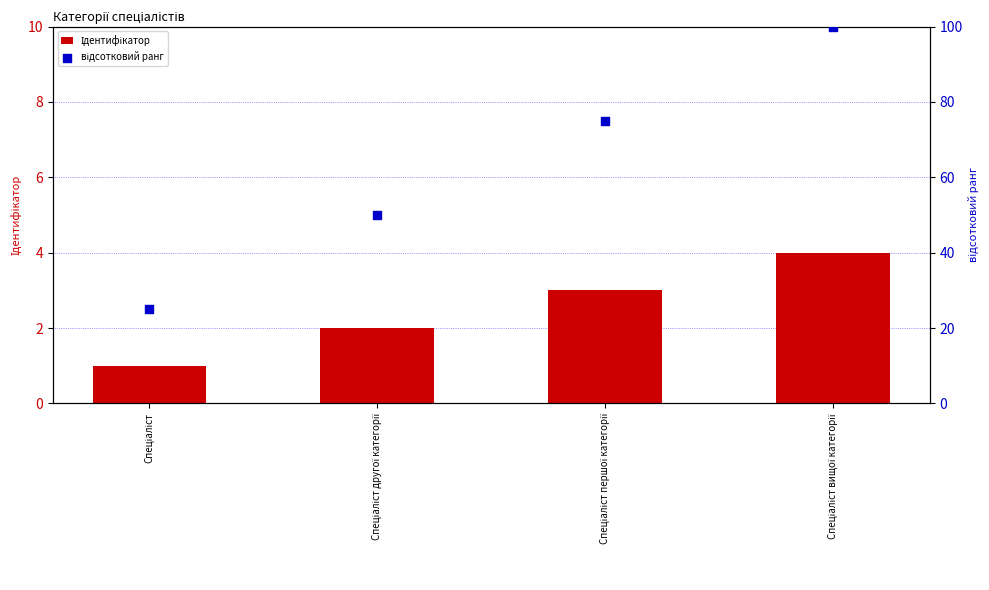

Which series has the largest total across all categories?

відсотковий ранг